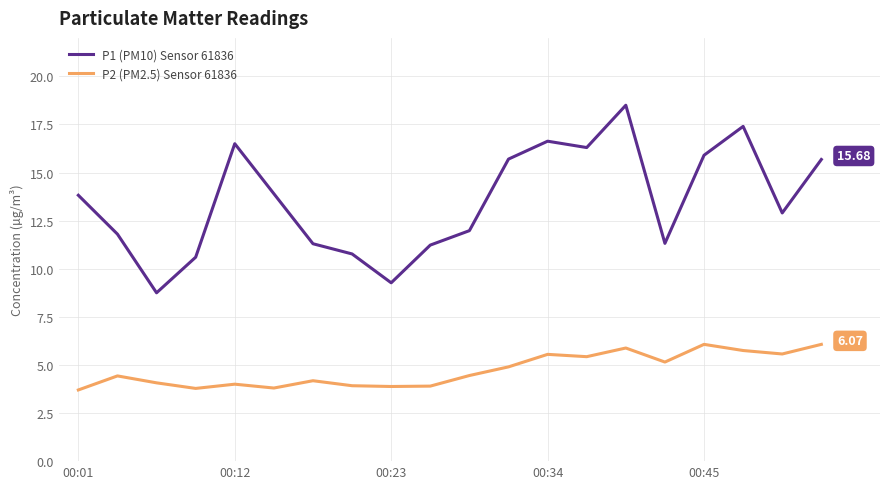

In P1 (PM10) Sensor 61836, how many points are higher than both neighbors (excluding endpoints)?

4